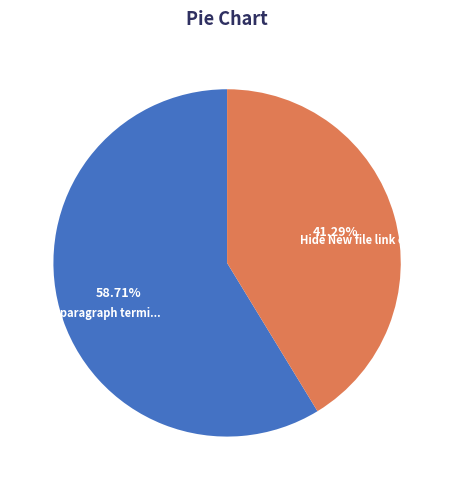

Is there any slice that represents more than half of the pie?

Yes